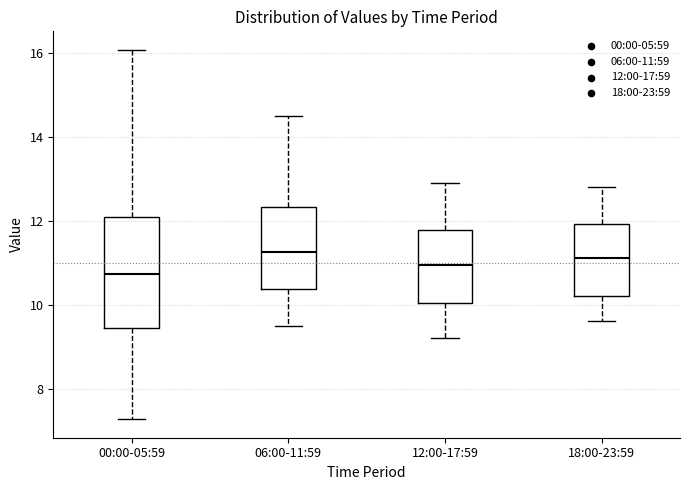

Reading left to right, transcribe this box plot: for each box, give where its median line is, the range the box spans, and where its two whiskers end, as read against the y-axis. The values are not printed on the chart, so give them approximately, as read against the axis.

00:00-05:59: median 10.8, box 9.4 to 12.0, whiskers 7.2 to 16.0
06:00-11:59: median 11.2, box 10.4 to 12.4, whiskers 9.6 to 14.6
12:00-17:59: median 11.0, box 10.0 to 11.8, whiskers 9.2 to 13.0
18:00-23:59: median 11.2, box 10.2 to 12.0, whiskers 9.6 to 12.8